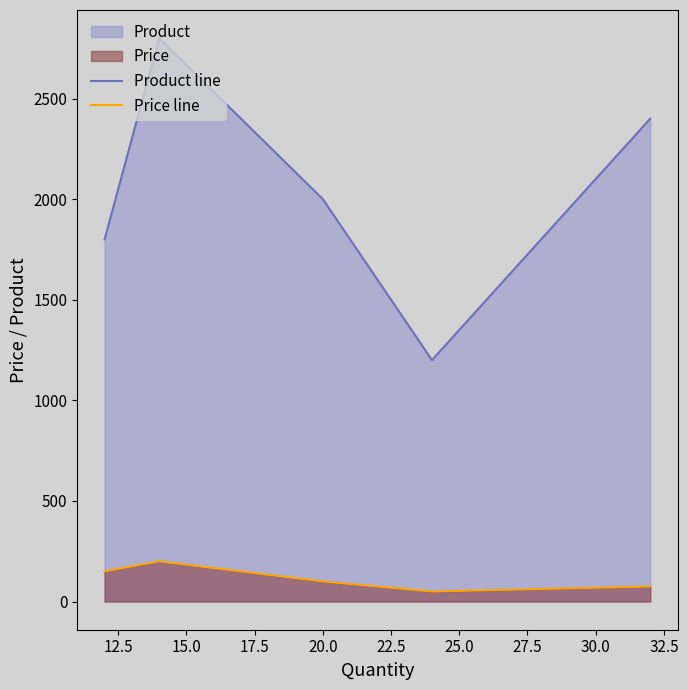

What is the highest value of the Price line series?

200